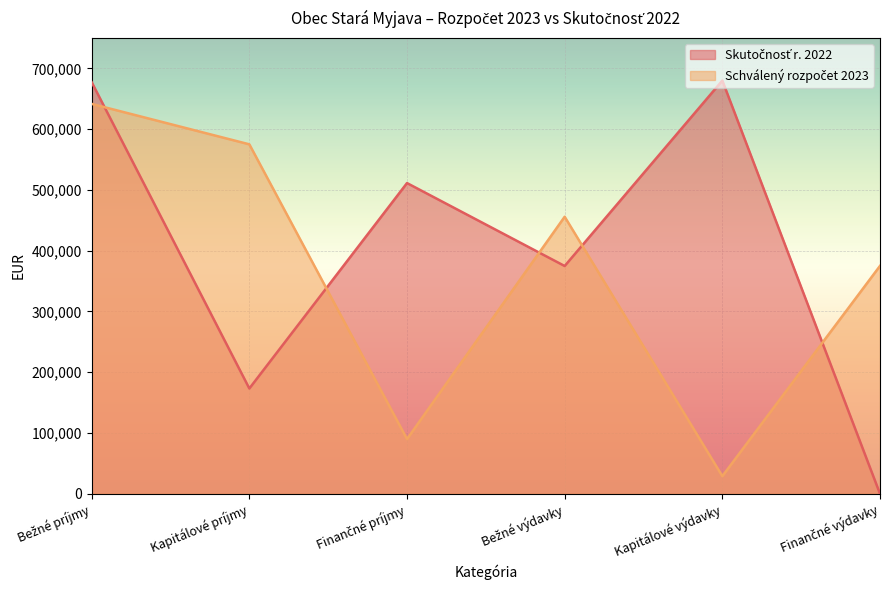

What is the label of the 5th point from the right?

Kapitálové príjmy